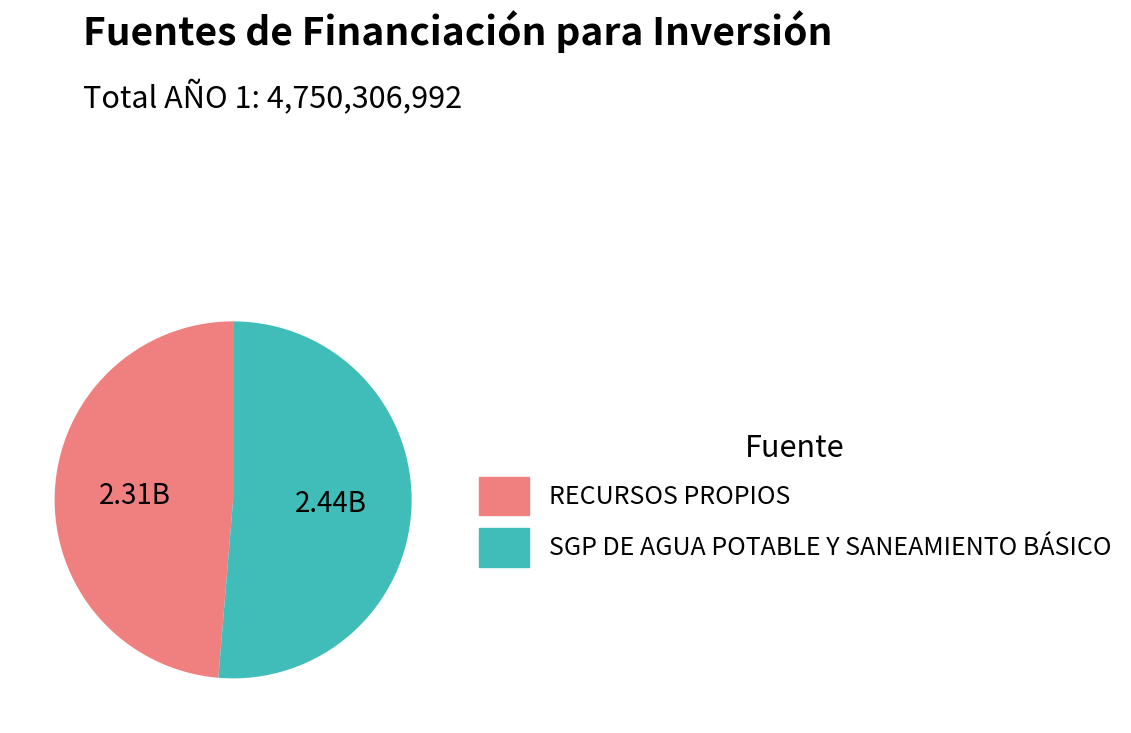

What is the ratio of the value at SGP DE AGUA POTABLE Y SANEAMIENTO BÁSICO to the value at RECURSOS PROPIOS?

1.1